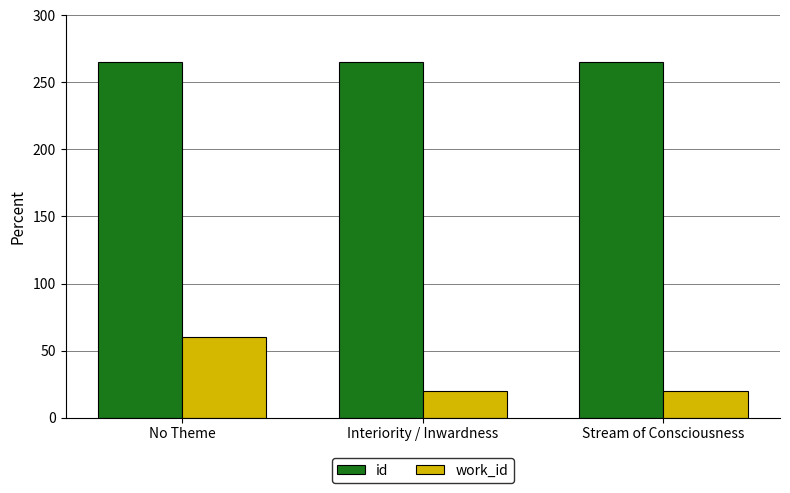

What are all the series names shown in the legend?

id, work_id